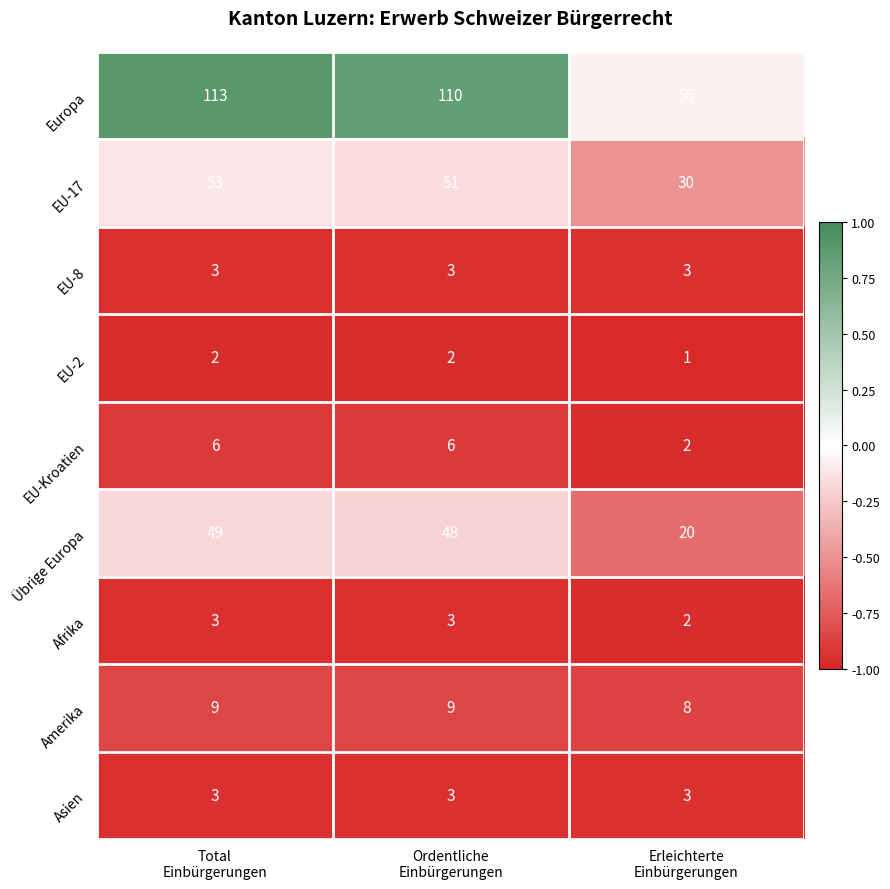

At how many categories does at least one series exceed 40?

3